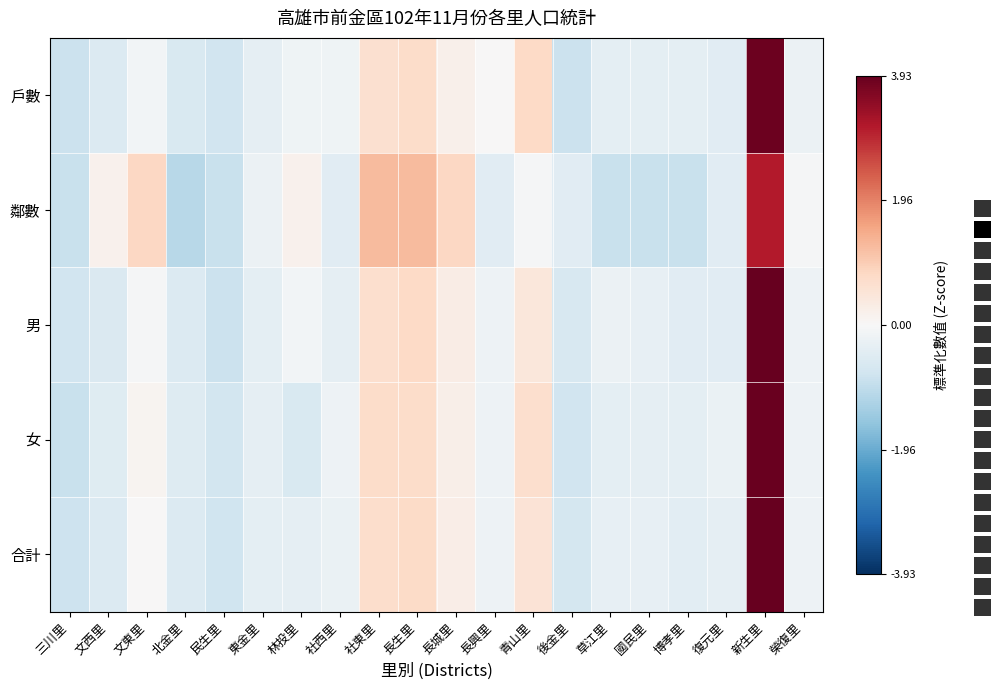

What is the sum of the 合計 values at 社東里 and 草江里?

0.4